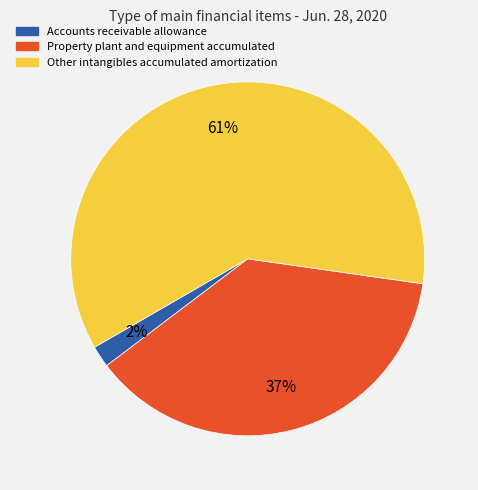

The Other intangibles accumulated amortization slice represents 69% of the pie. True or false?

False